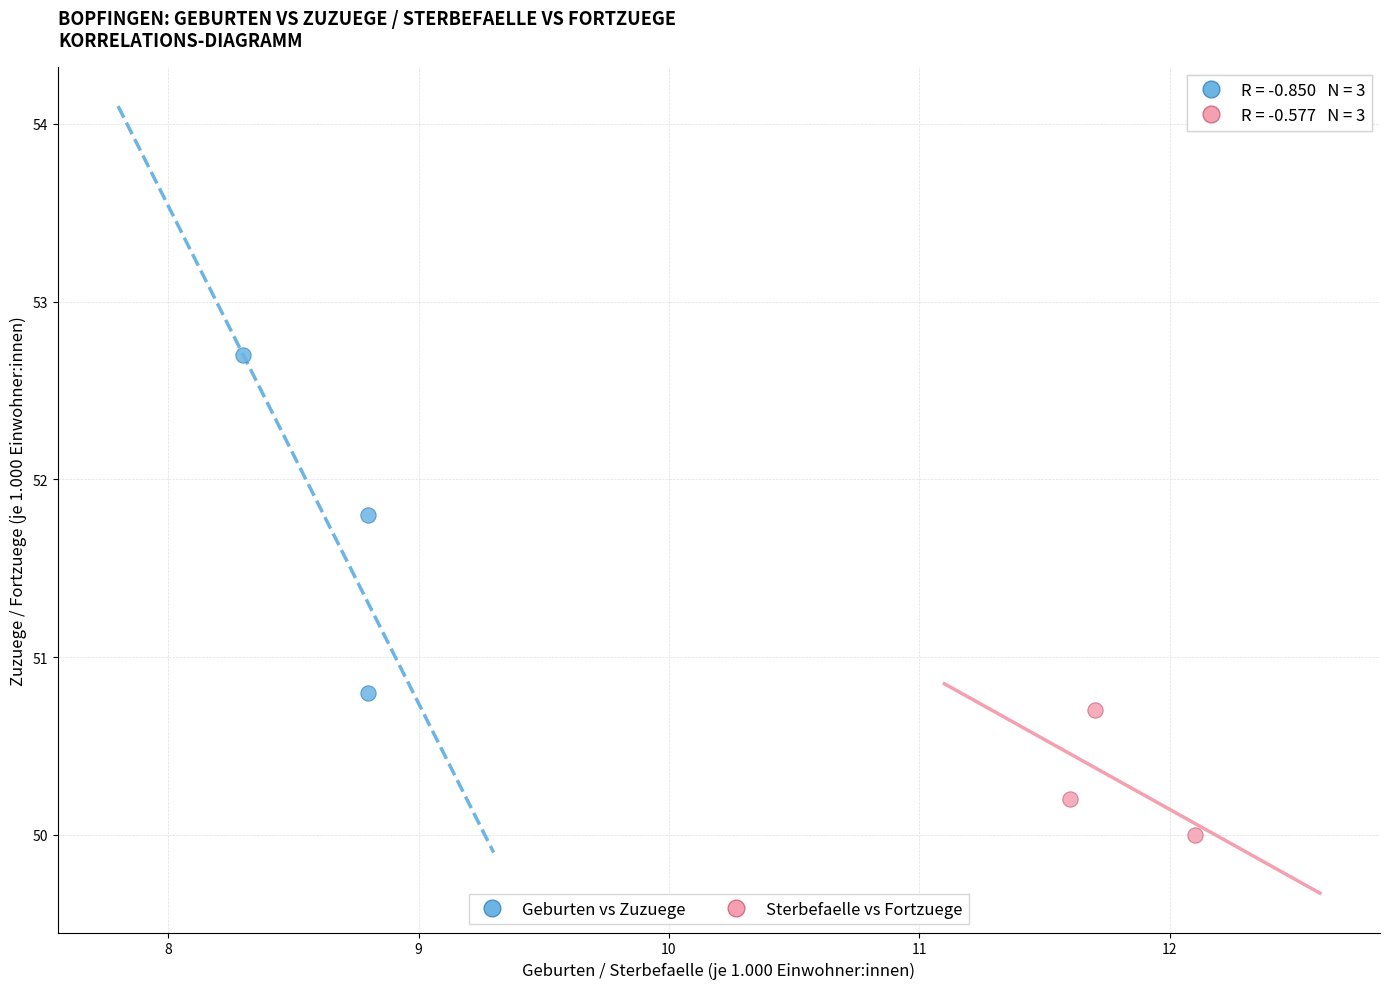

Which series reaches the minimum Y coordinate?

Sterbefaelle vs Fortzuege